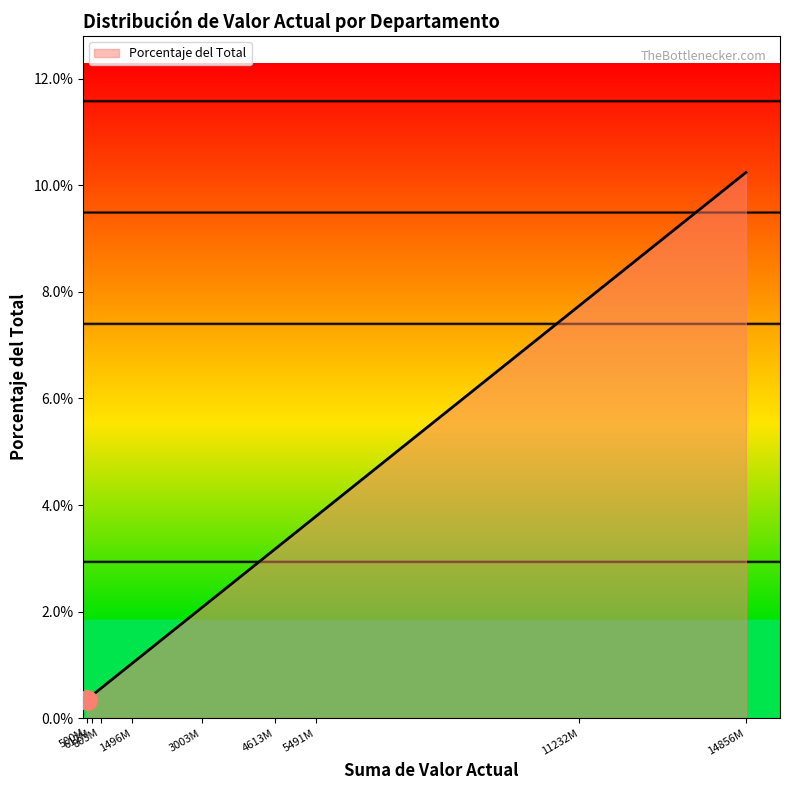

Does the chart display data point markers on the line(s)?

No